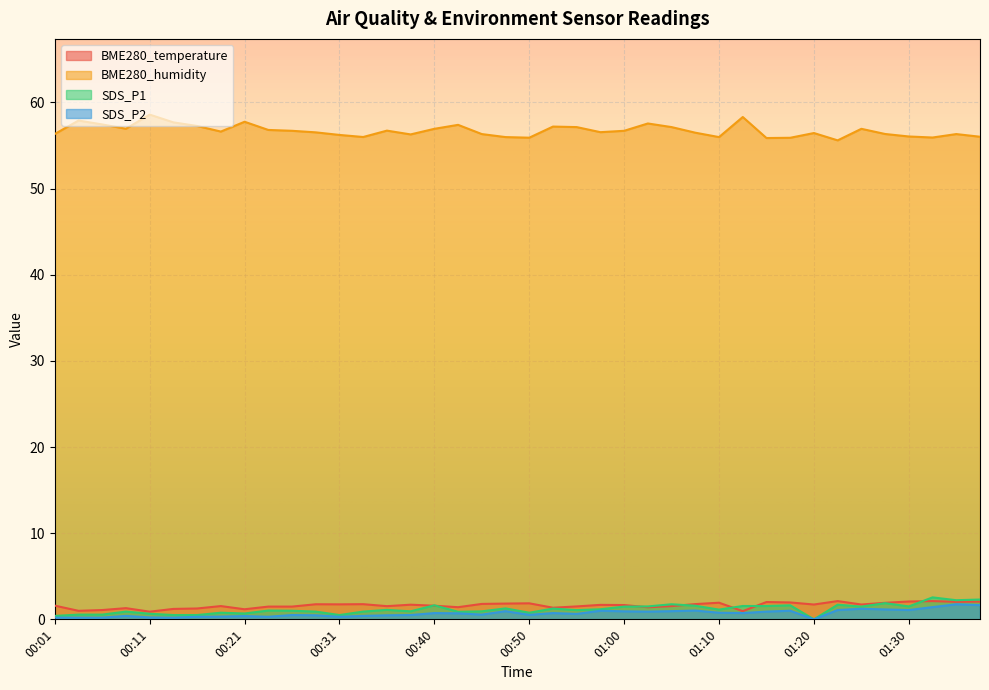

Which series has the largest range (max minus min)?

BME280_humidity